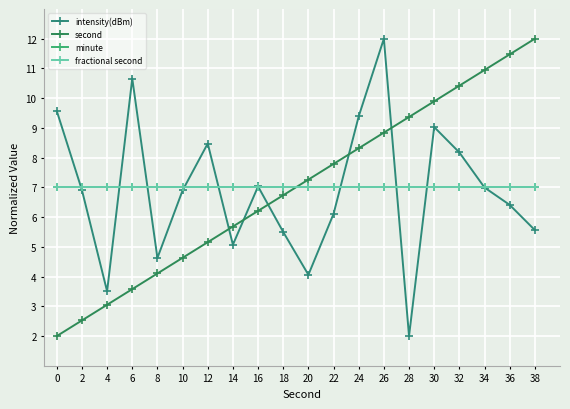

How many times do second and fractional second cross each other?

1